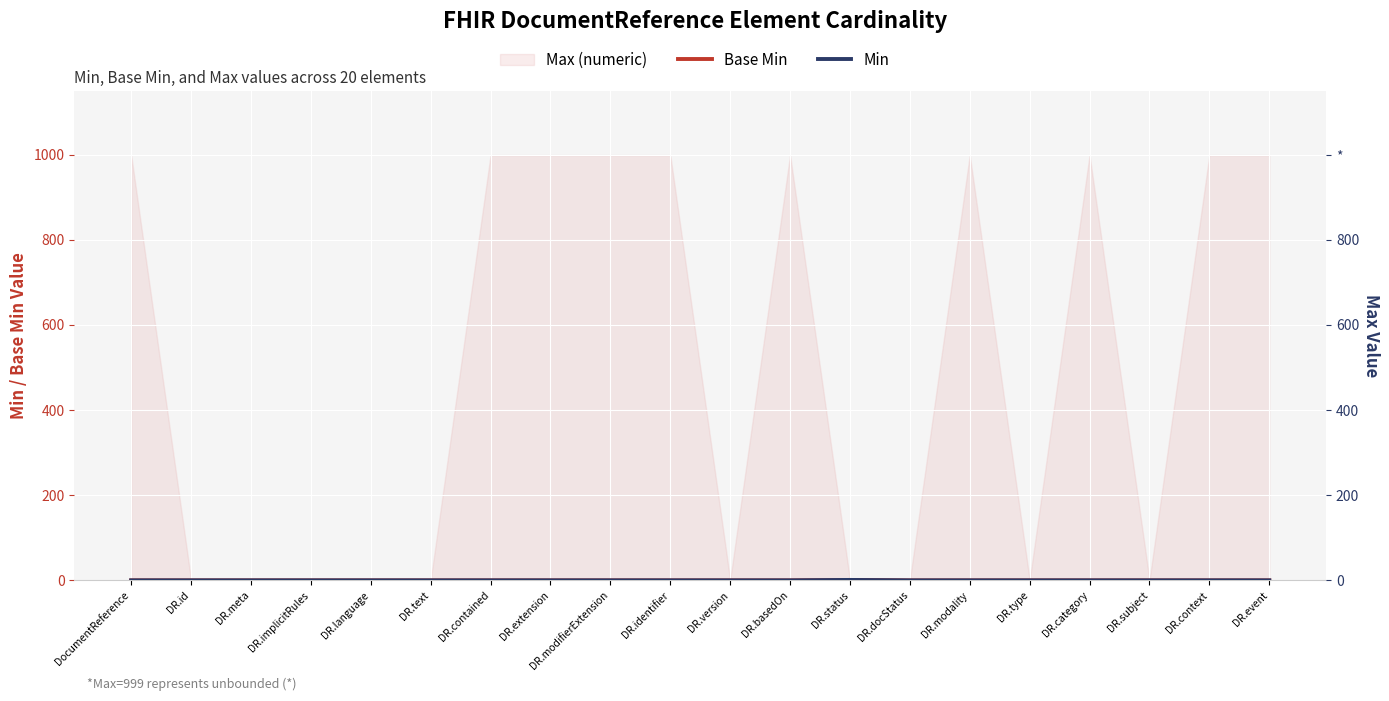

True or false: Base Min and Min cross at least once.

False